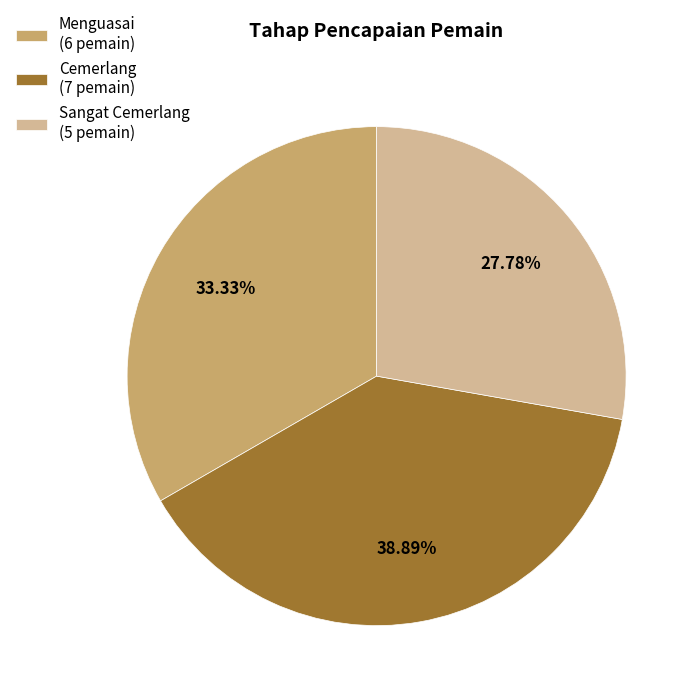

Is the sum of Sangat Cemerlang and Cemerlang greater than half?

Yes